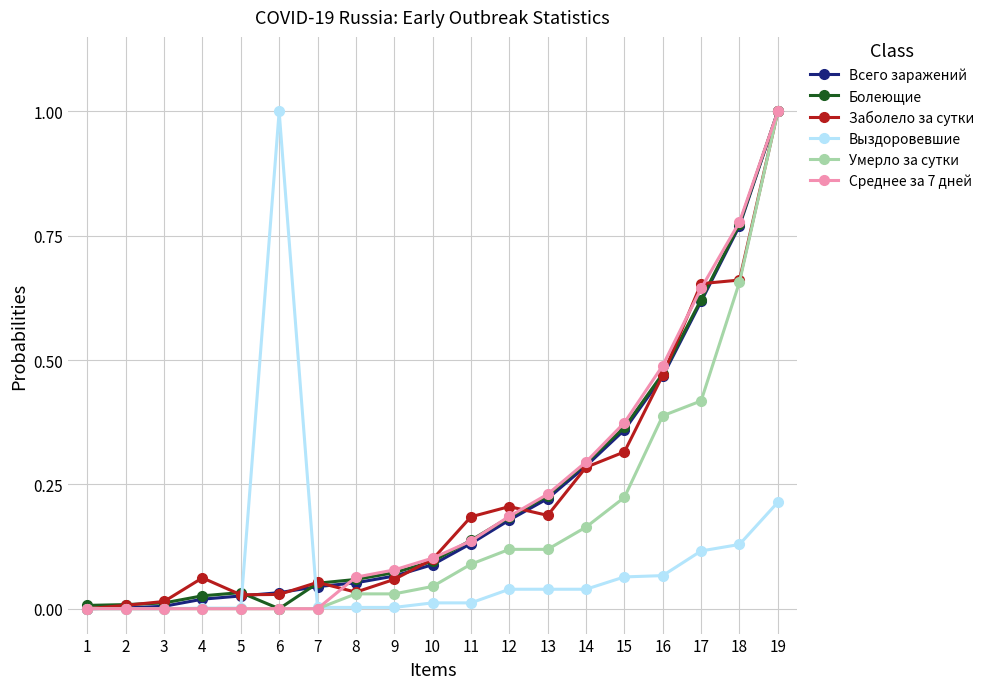

Is it true that Умерло за сутки equals 0.4 at 7?

False